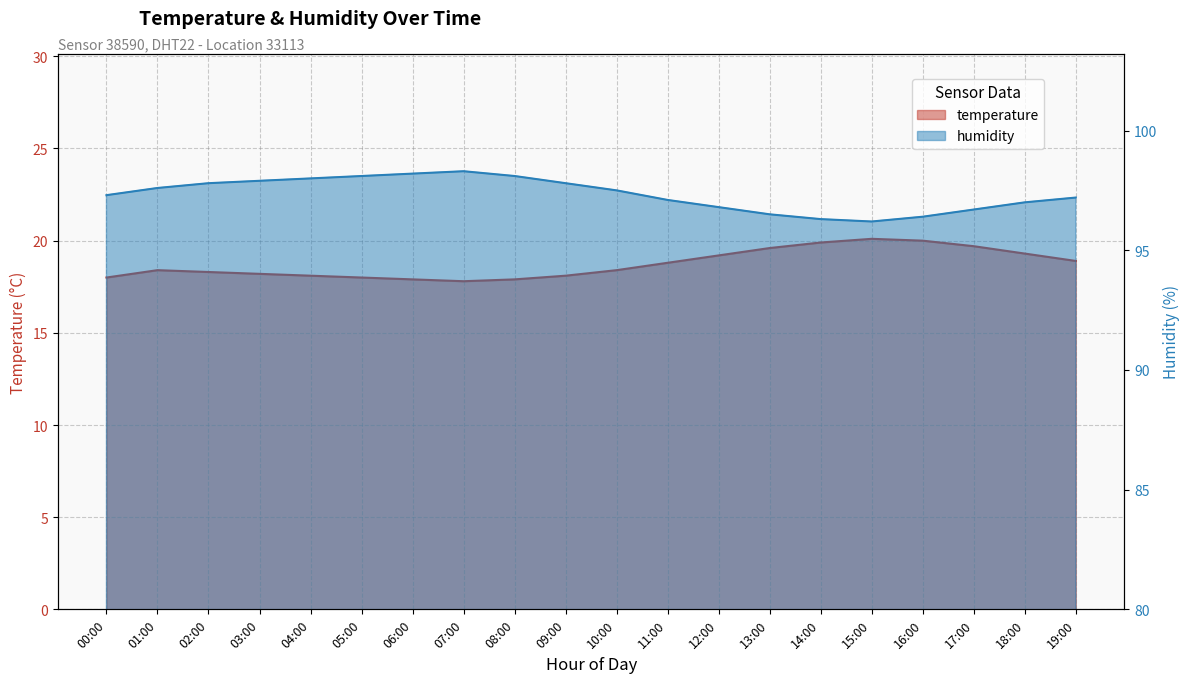

At which category is the sum across all series the highest?

16:00